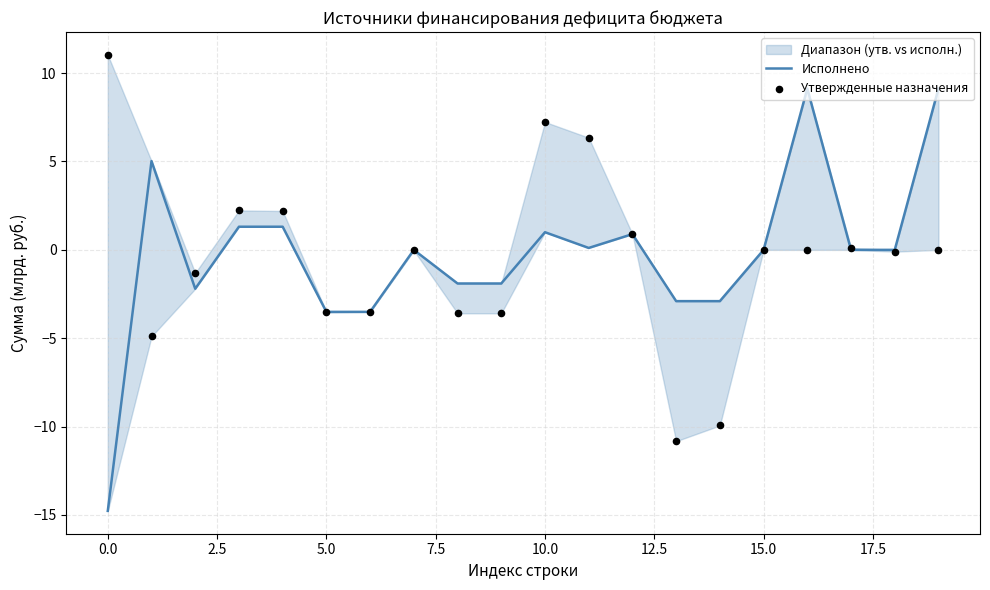

Which series contains the highest Y value?

Утвержденные назначения